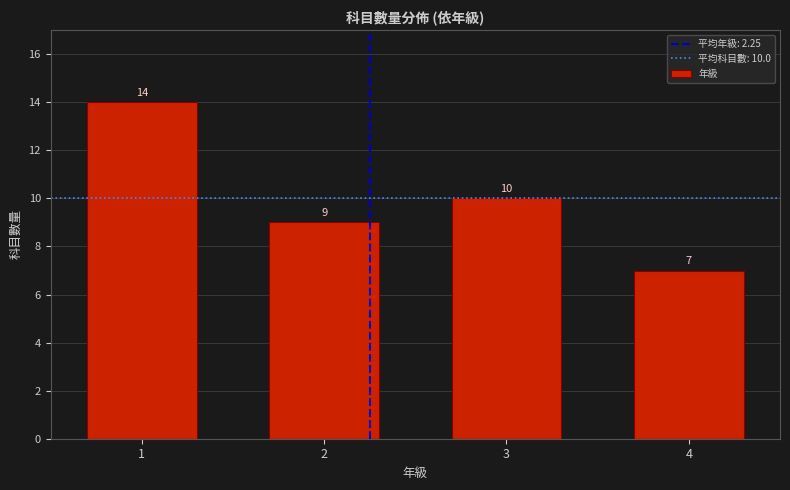

Reading right to left, extract all data points from this chart.

4=7	3=10	2=9	1=14